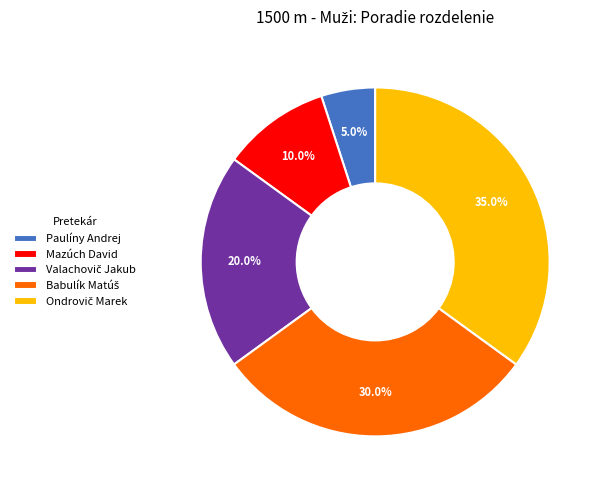

To the nearest percent, what percentage of the pie is Paulíny Andrej?

5%